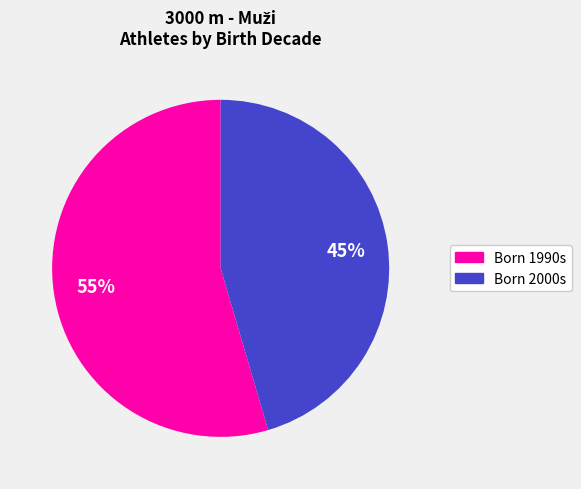

To the nearest percent, what is the average slice percentage?

50%